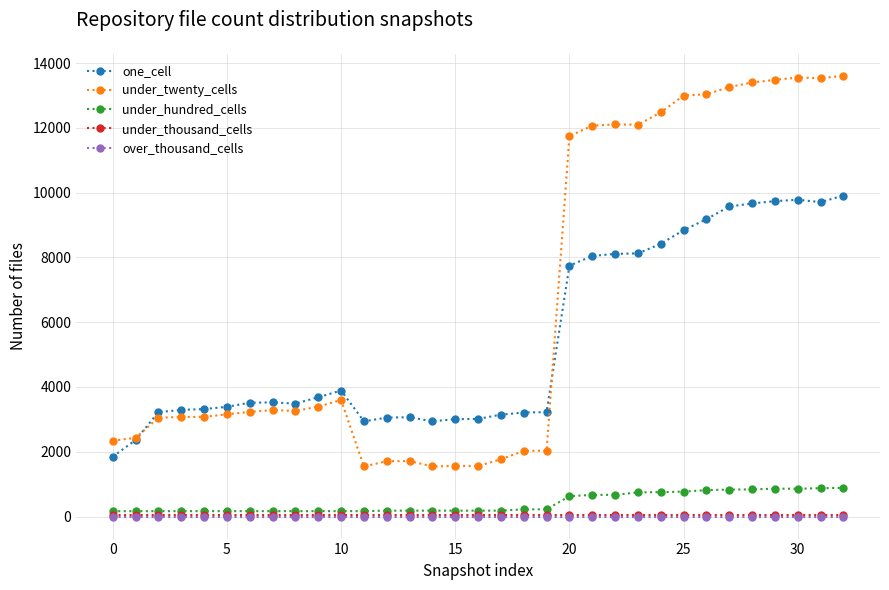

How many categories are shown in the chart?

33